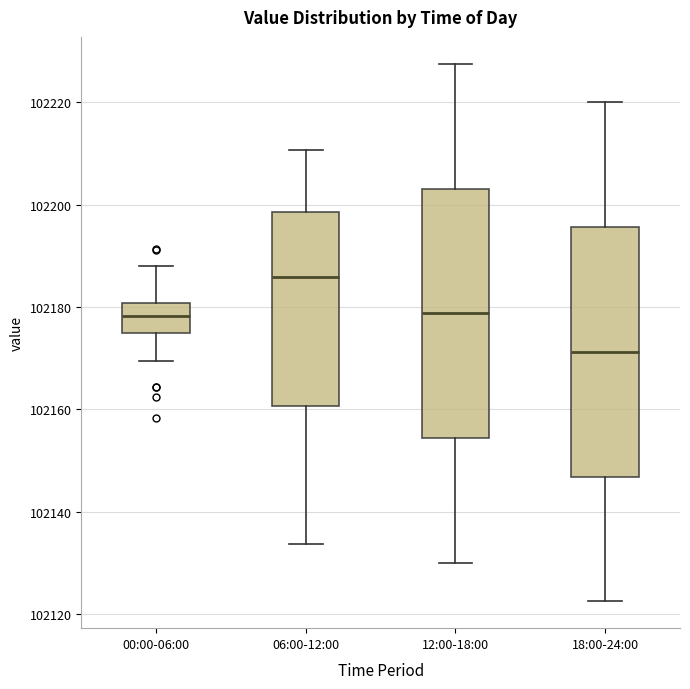

Where does the median line of the box for 18:00-24:00 sit on the y-axis? The values are not printed on the chart, so give them approximately, as read against the axis.

102172